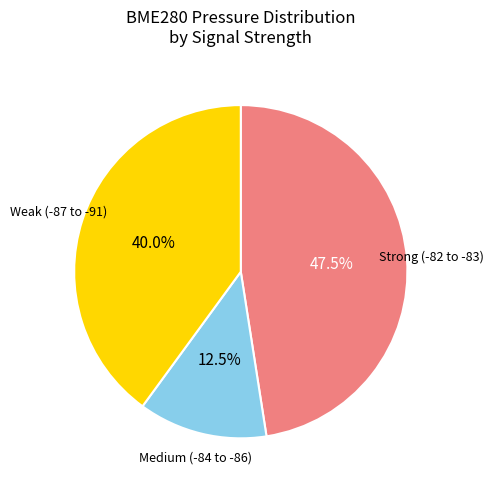

Is Strong (-82 to -83) the majority of the pie?

No